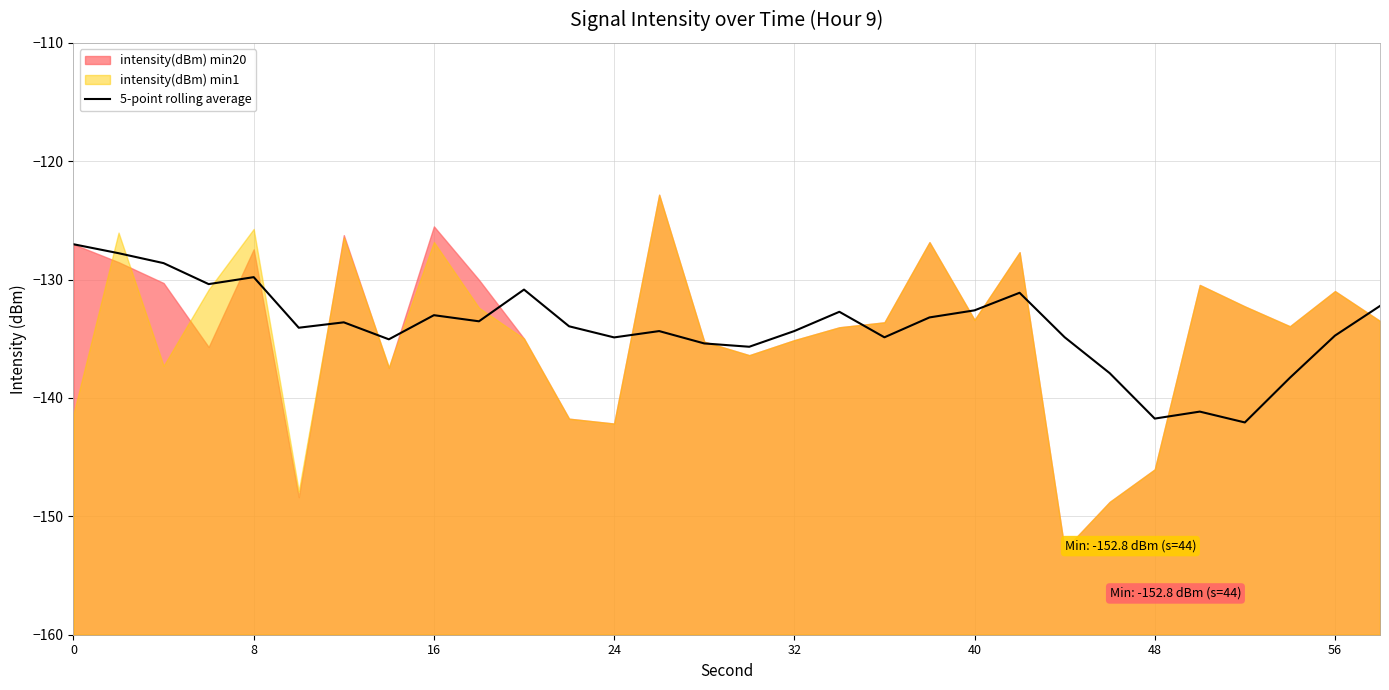

The value of 5-point rolling average at 8 is -129.8. True or false?

True